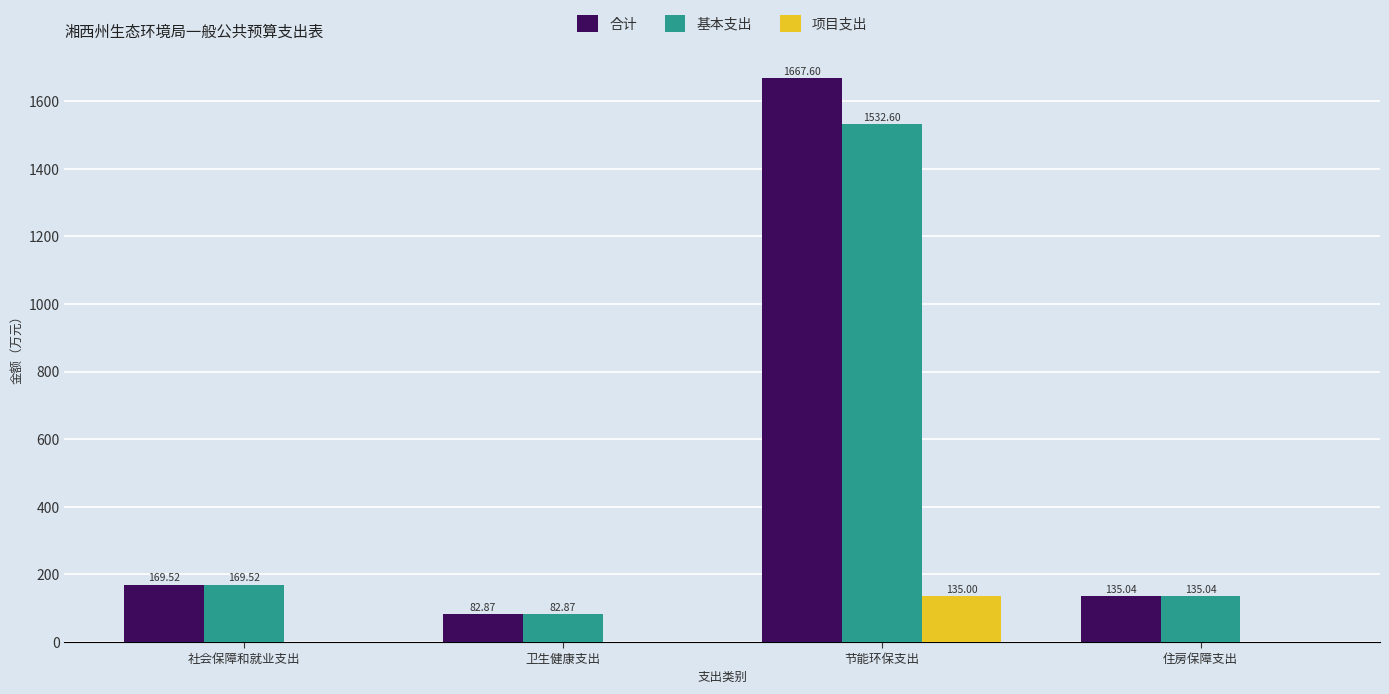

What are all the series names shown in the legend?

合计, 基本支出, 项目支出